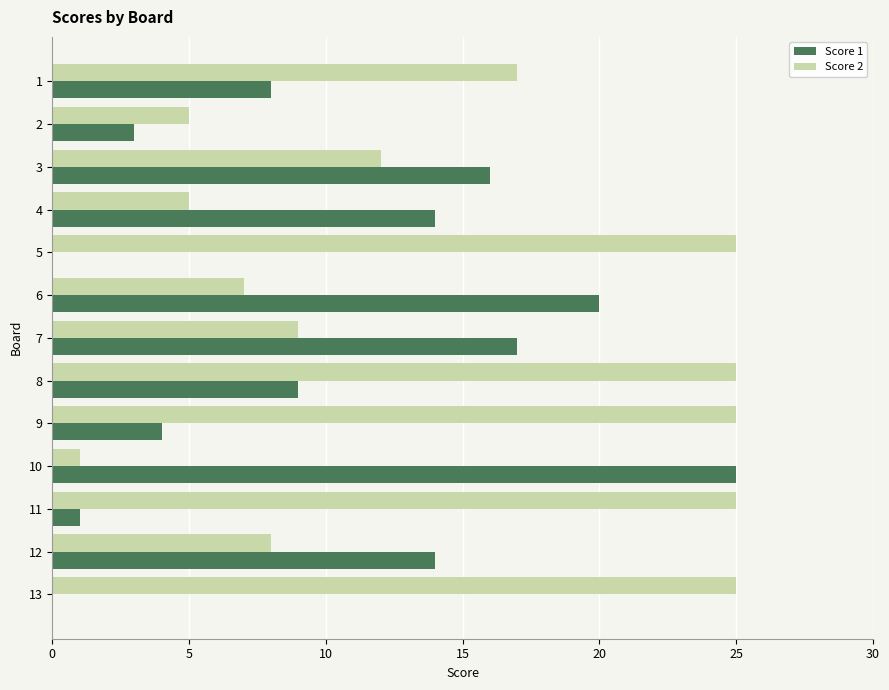

Which series has the largest total across all categories?

Score 2